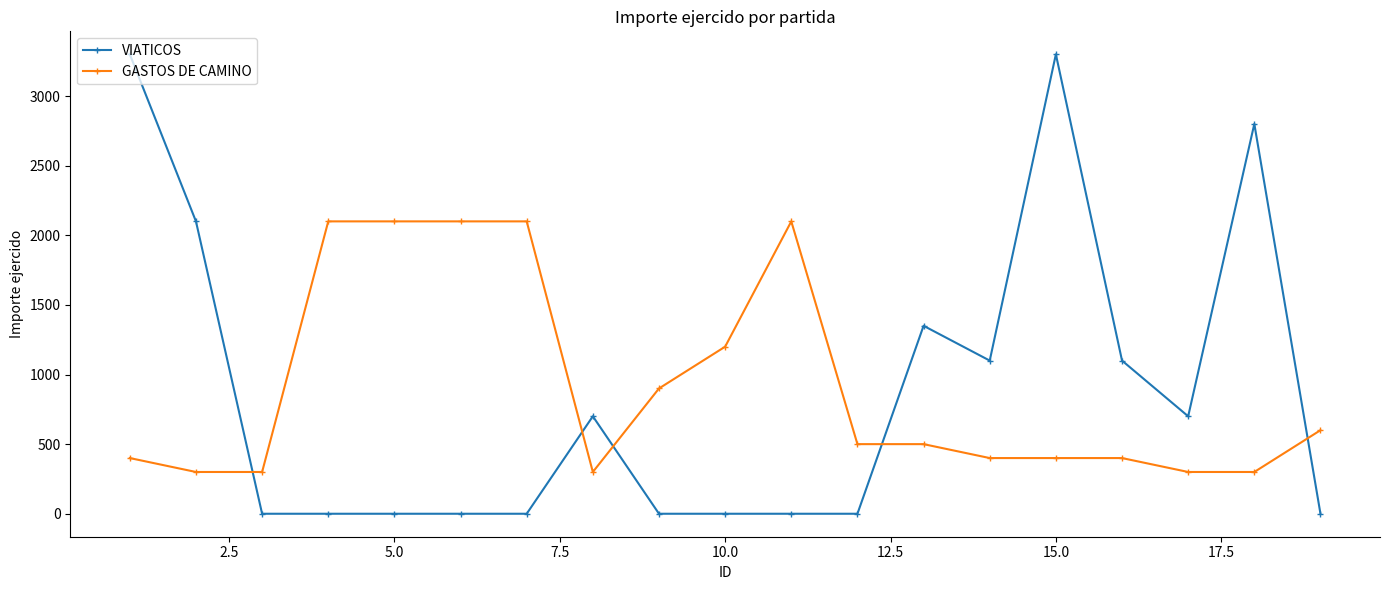

True or false: VIATICOS and GASTOS DE CAMINO cross at least once.

True